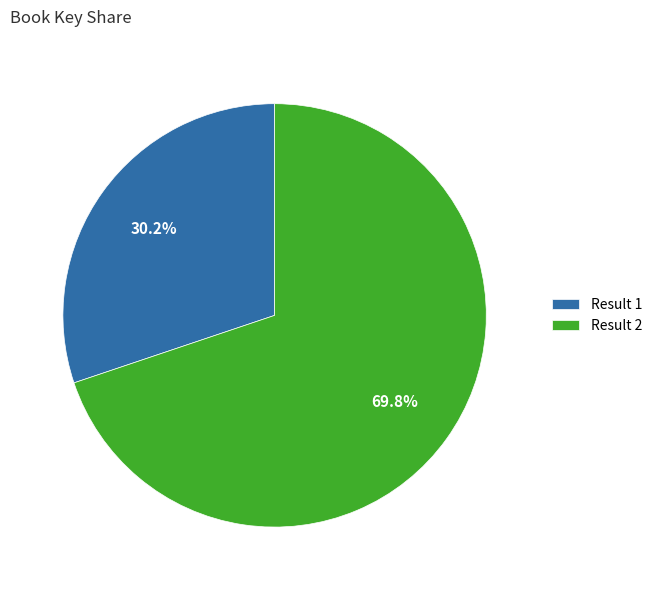

Which slice is the largest?

Result 2